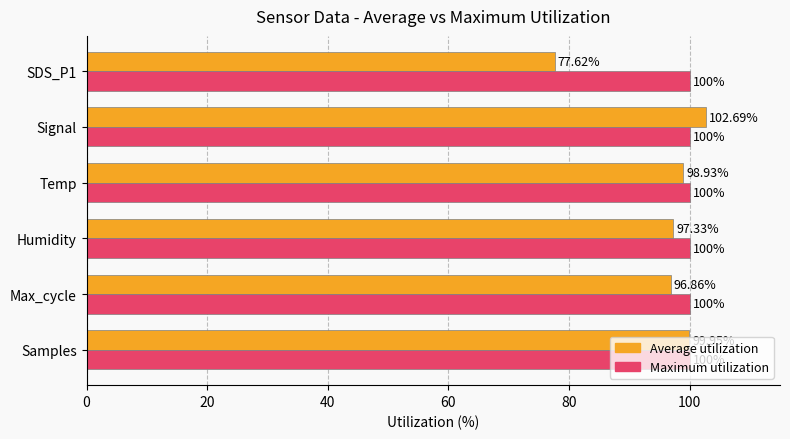

Which series changed the most between Samples and SDS_P1?

Average utilization